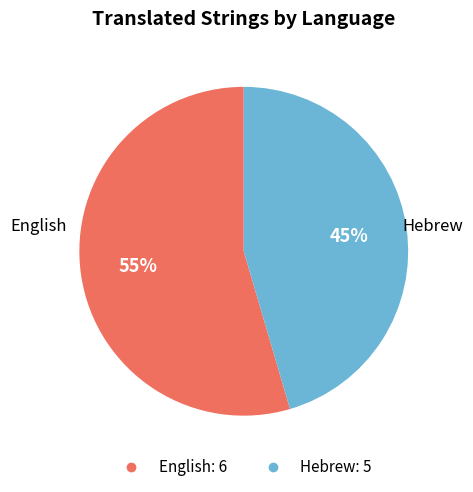

To the nearest percent, what is the average slice percentage?

50%